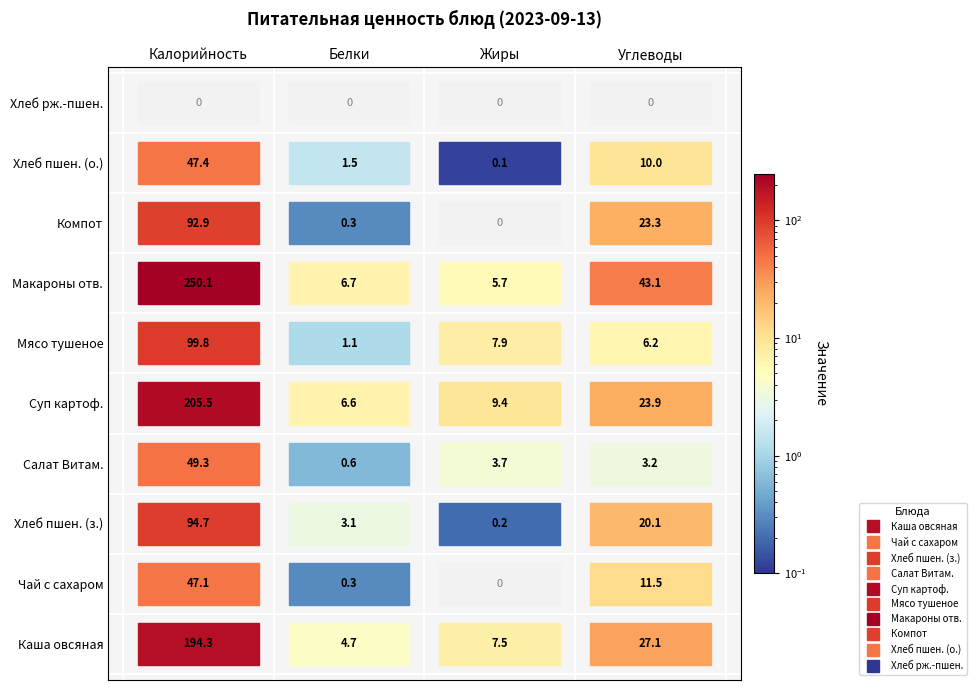

How many data points in Компот из смеси сухофруктов are less than 23?

2